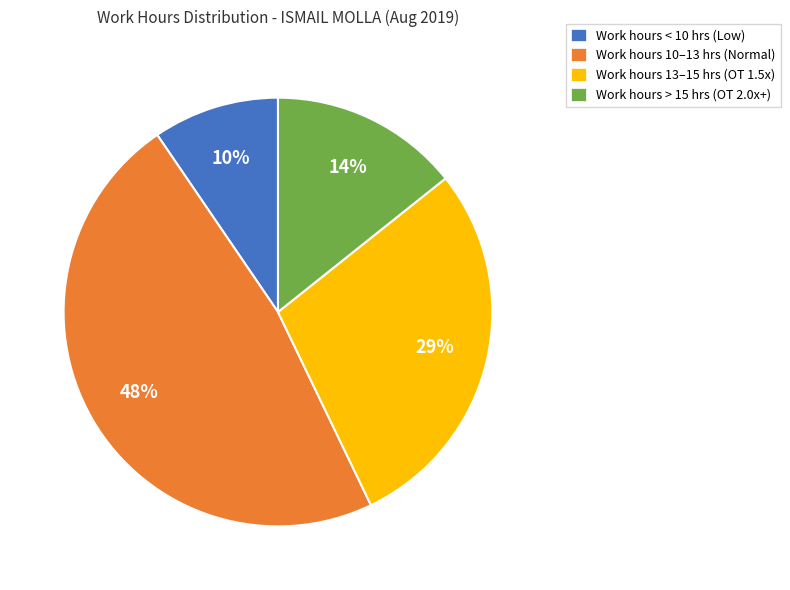

Combined, do Work hours > 15 hrs (OT 2.0x+) and Work hours < 10 hrs (Low) account for over 50%?

No